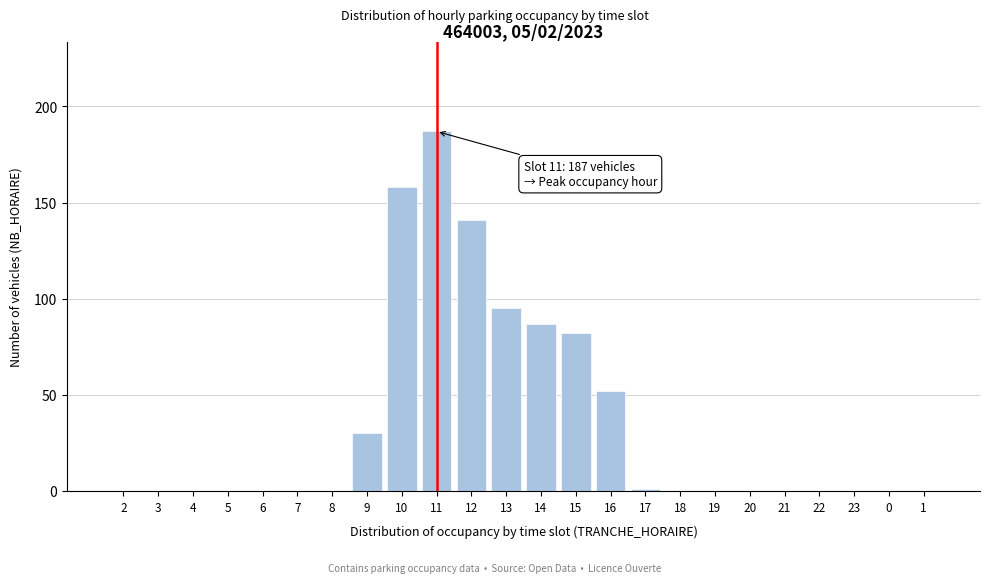

Reading right to left, list all the values displayed in this chart.

1=0	0=0	23=0	22=0	21=0	20=0	19=0	18=0	17=1	16=52	15=82	14=87	13=95	12=141	11=187	10=158	9=30	8=0	7=0	6=0	5=0	4=0	3=0	2=0